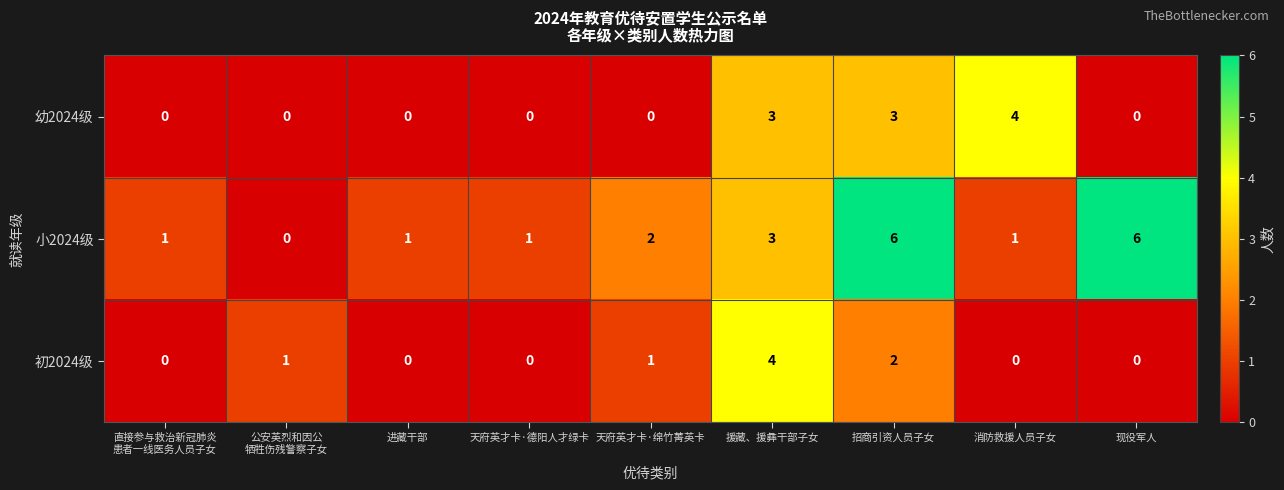

What is the difference between the second highest and minimum values in the 幼2024级 series?

3